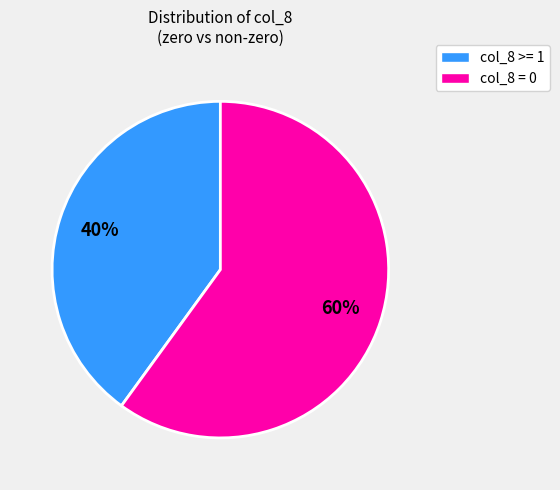

Is there any slice that represents more than half of the pie?

Yes